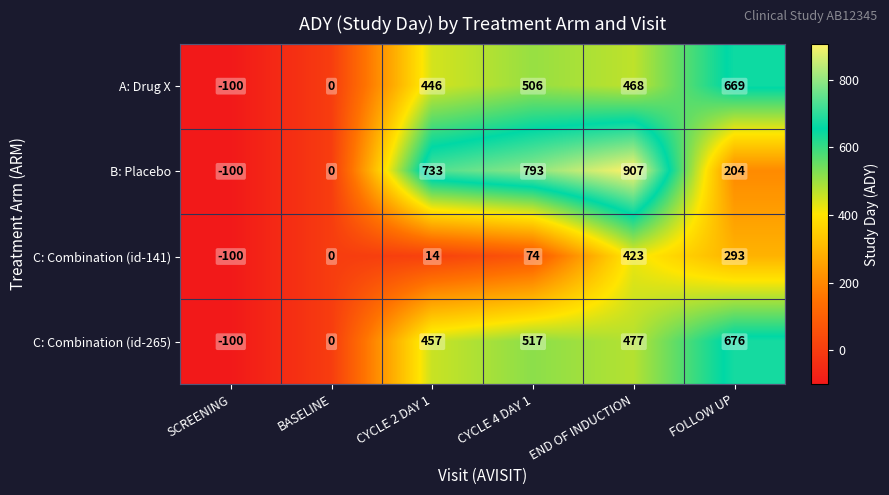

What is the average value of the C: Combination (id-141) series?

117